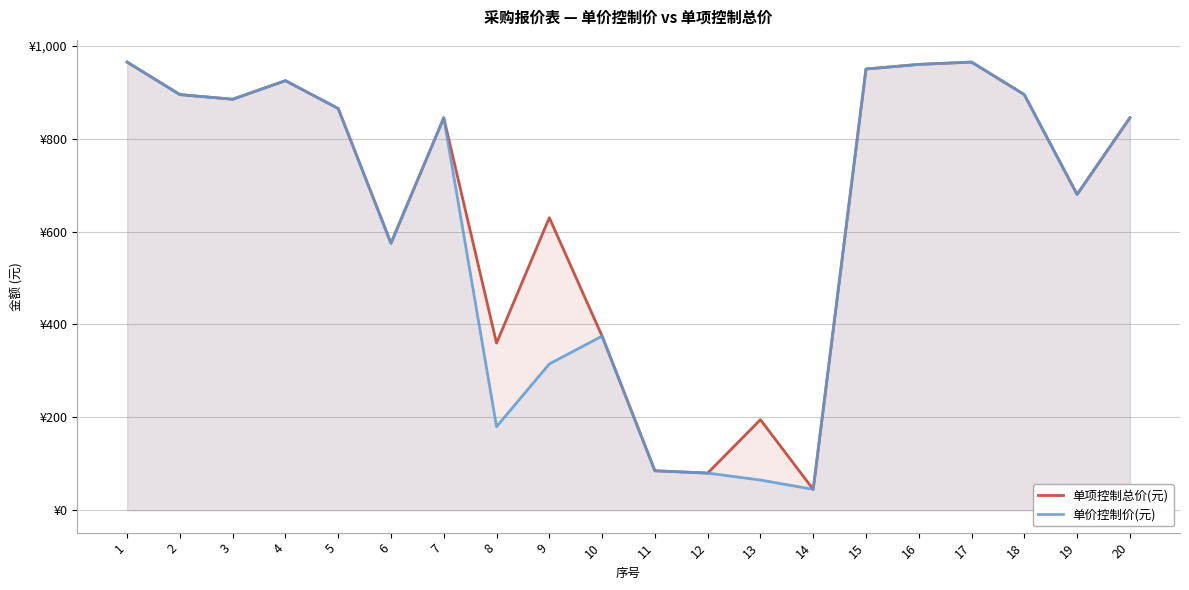

True or false: 单价控制价(元) and 单项控制总价(元) cross at least once.

False